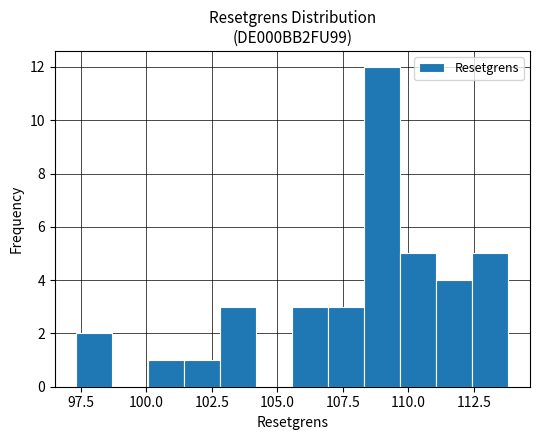

Read against the x-axis, roughly where is the centre of the tallest bar?

109.0